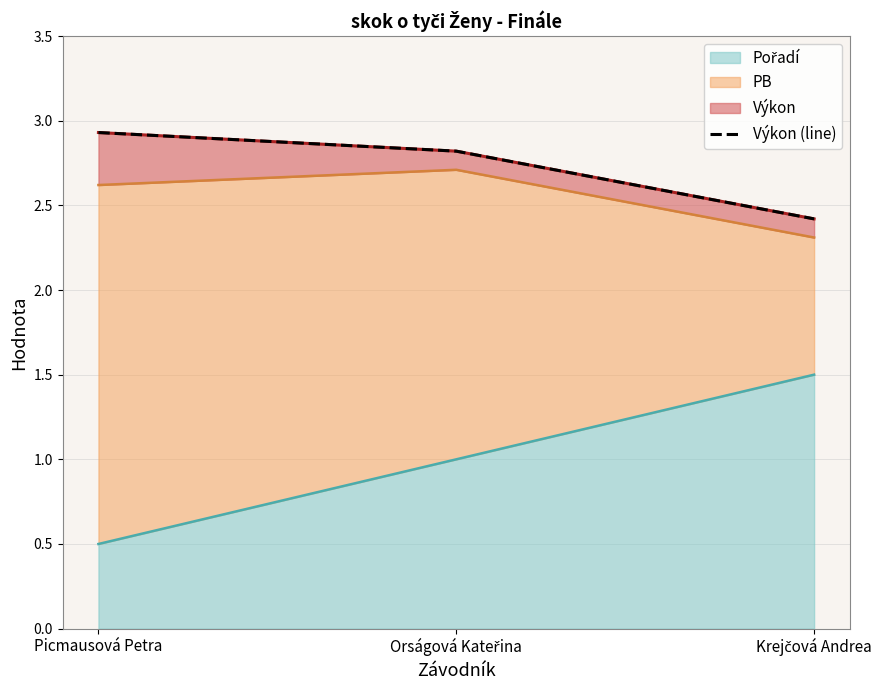

What is the value of the 3rd point from the left?

2.4